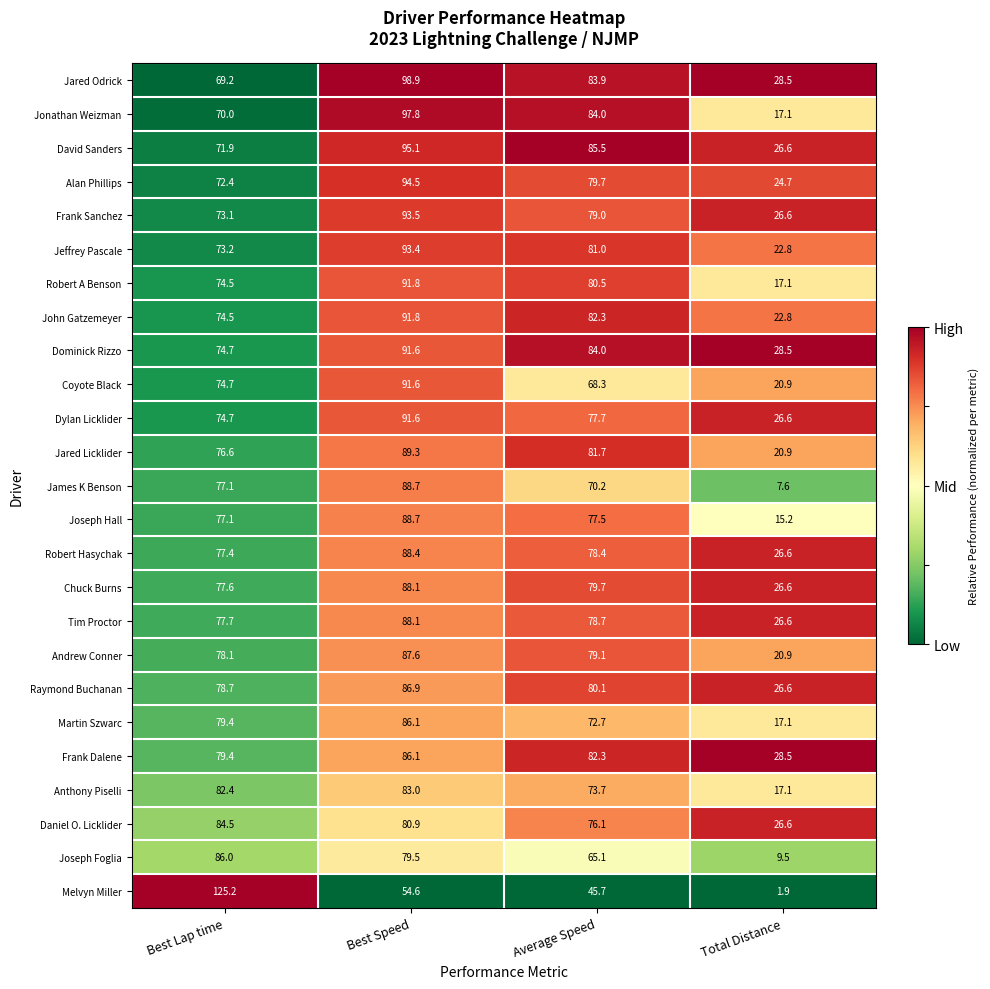

What is the difference between the maximum and minimum values in the Alan Phillips series?

69.8